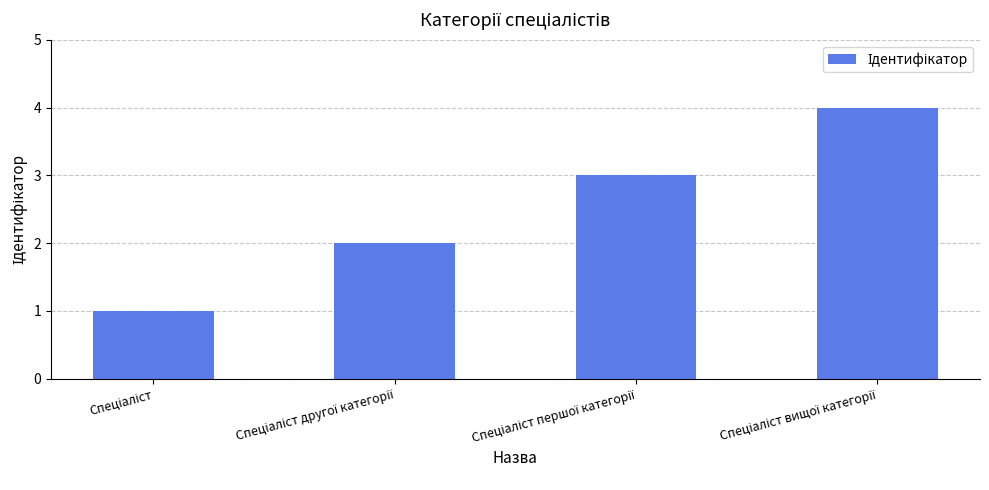

What is the maximum value shown in the chart?

4